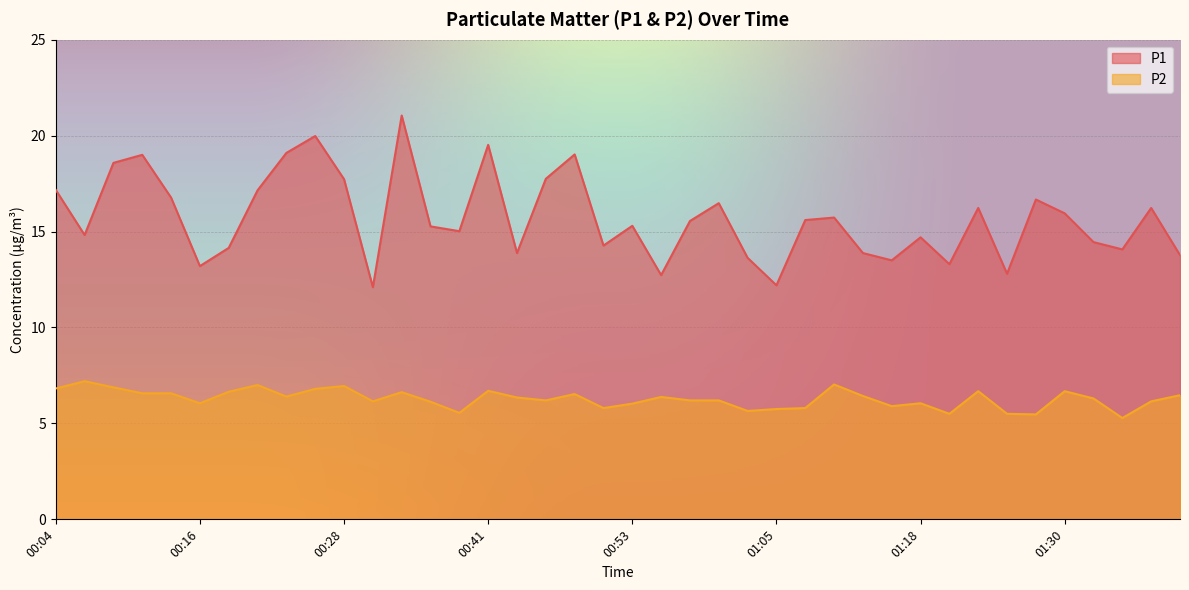

True or false: P2 has a value of 5.7 at 01:03.

True